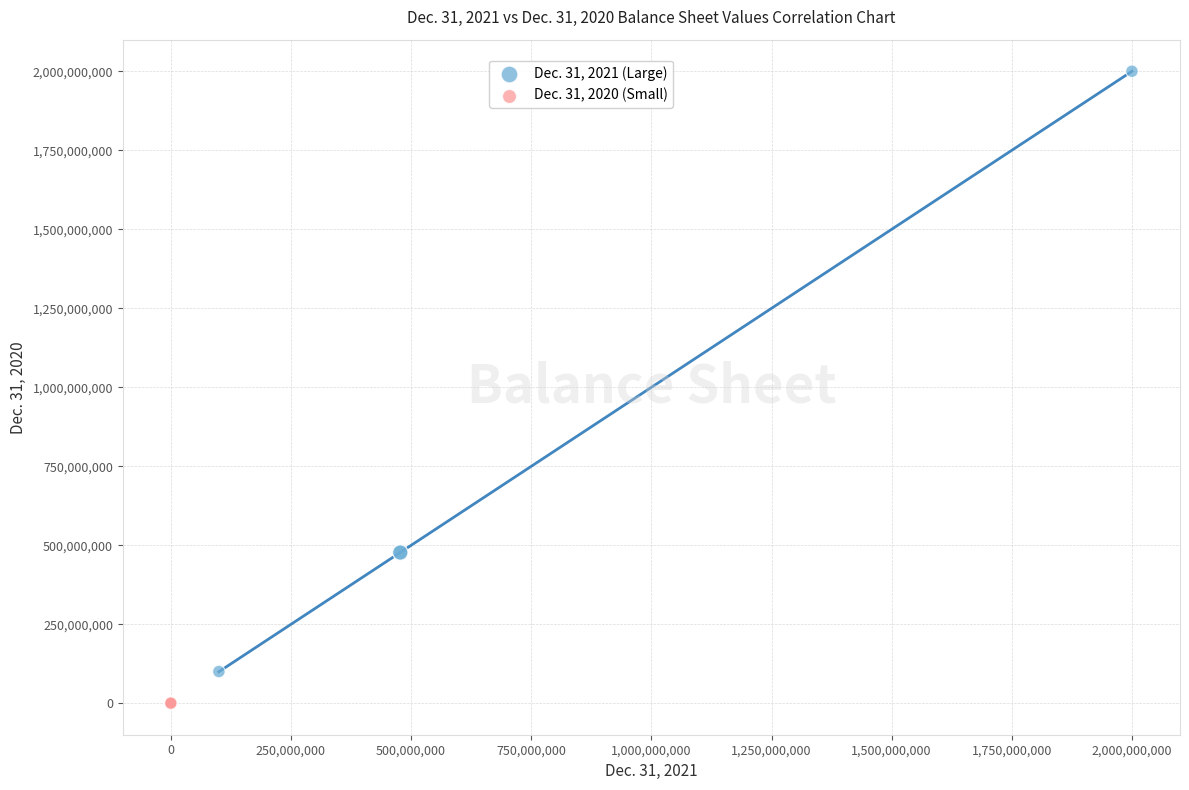

Which series contains the lowest Y value?

Dec. 31, 2020 (Small)